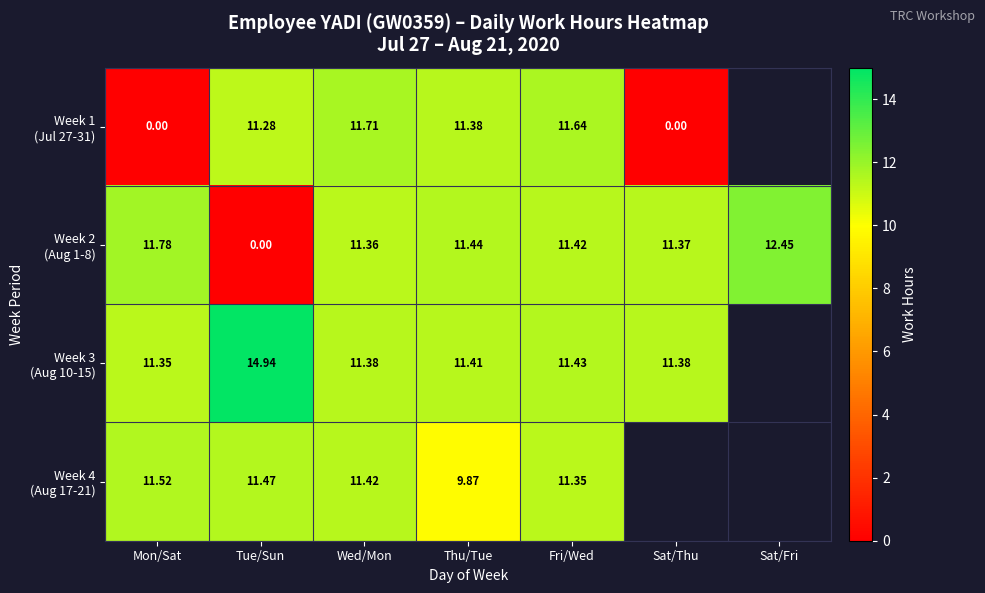

Which has a higher value, Sat/Fri or Fri/Wed?

Fri/Wed